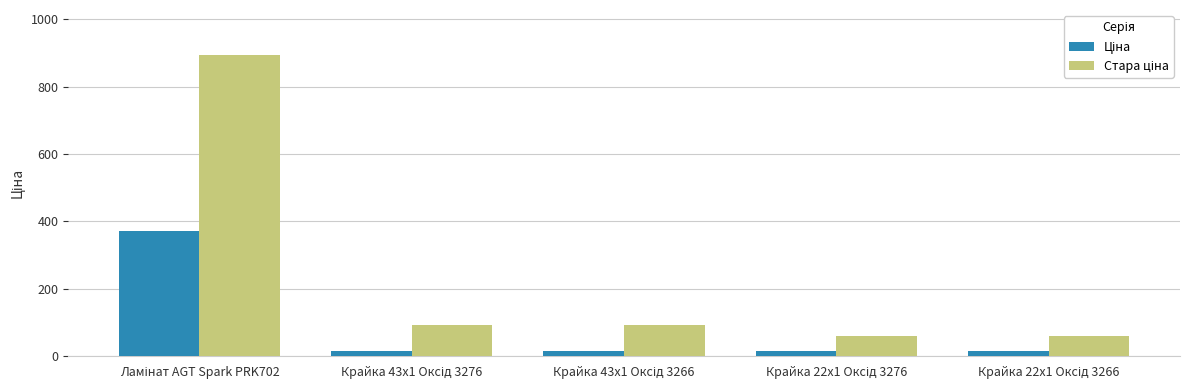

What is the maximum value shown in the chart?

893.3